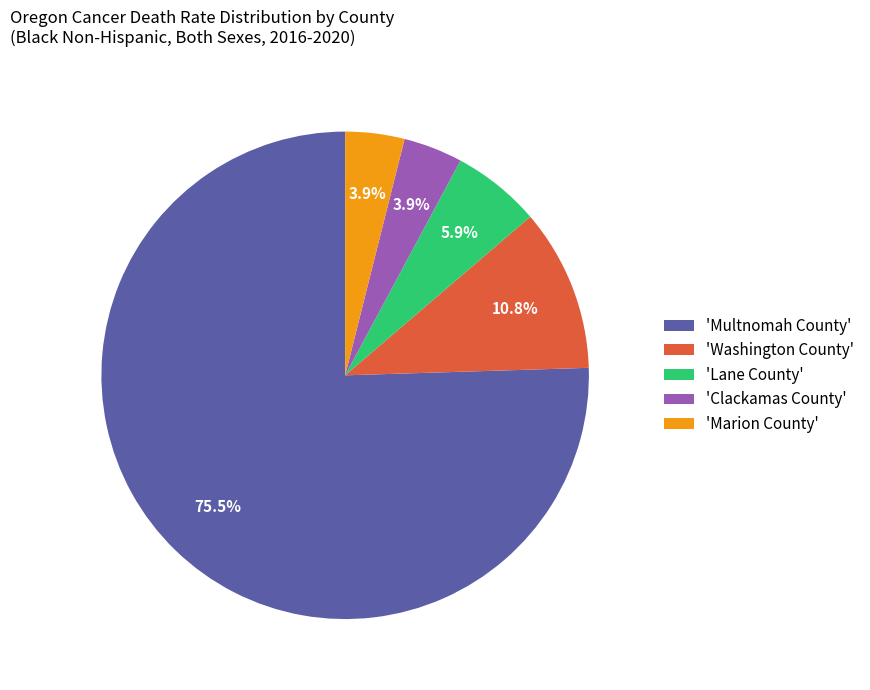

How many slices are in this pie chart?

5